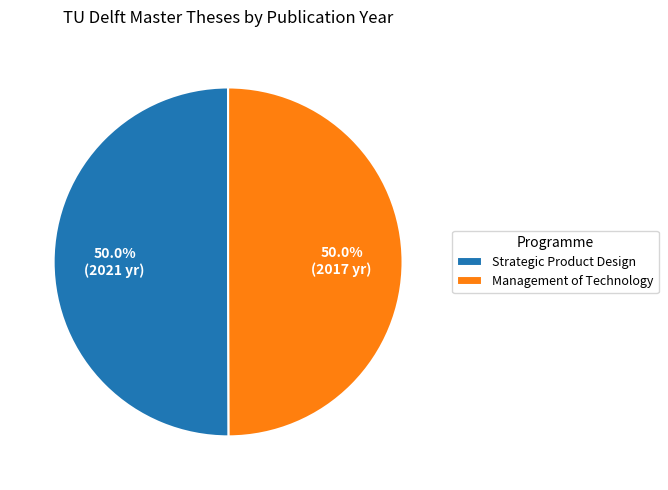

Is the sum of Strategic Product Design and Management of Technology greater than half?

Yes